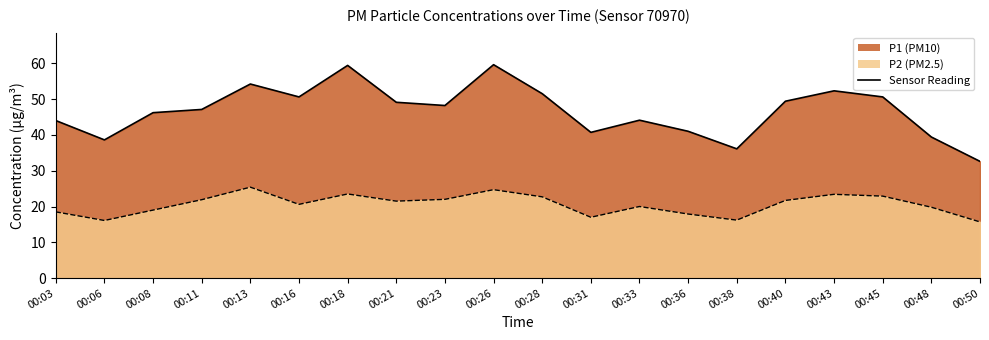

Between 00:28 and 00:43, which series saw the biggest shift?

P1